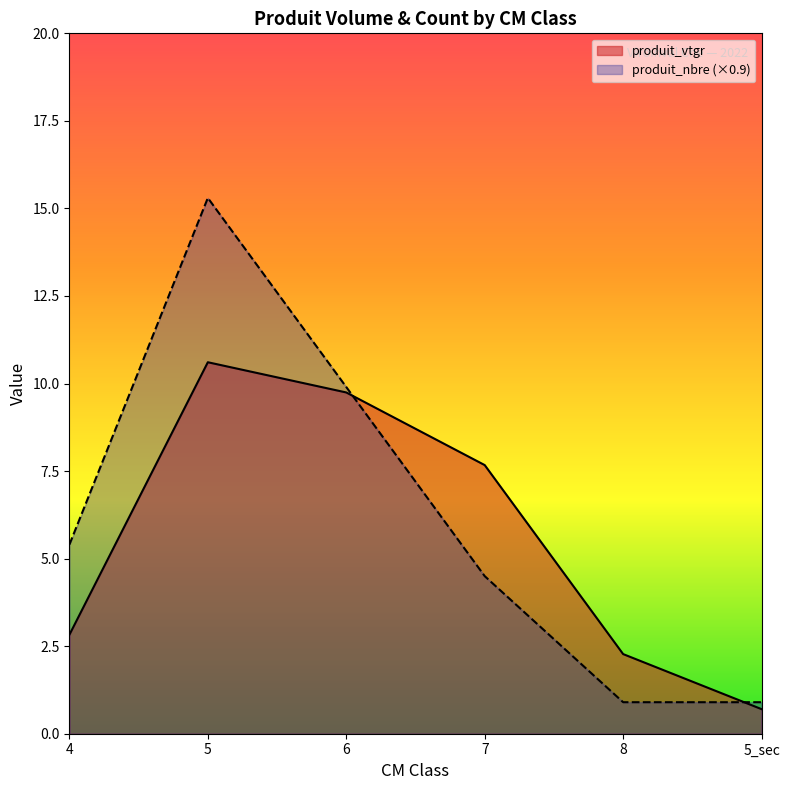

The value of produit_vtgr at 7 is 10.6. True or false?

False